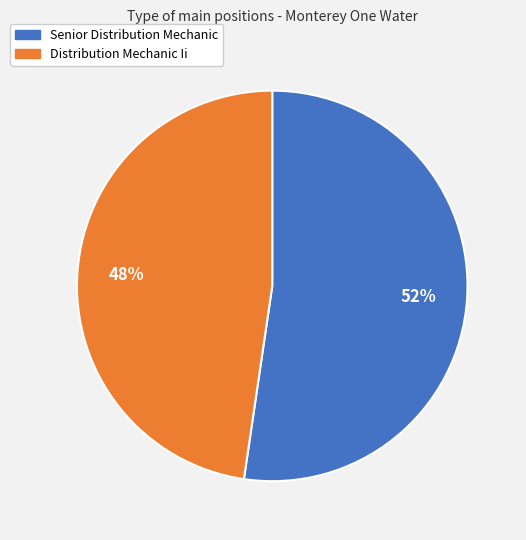

What is the smallest slice in the pie chart?

Distribution Mechanic Ii